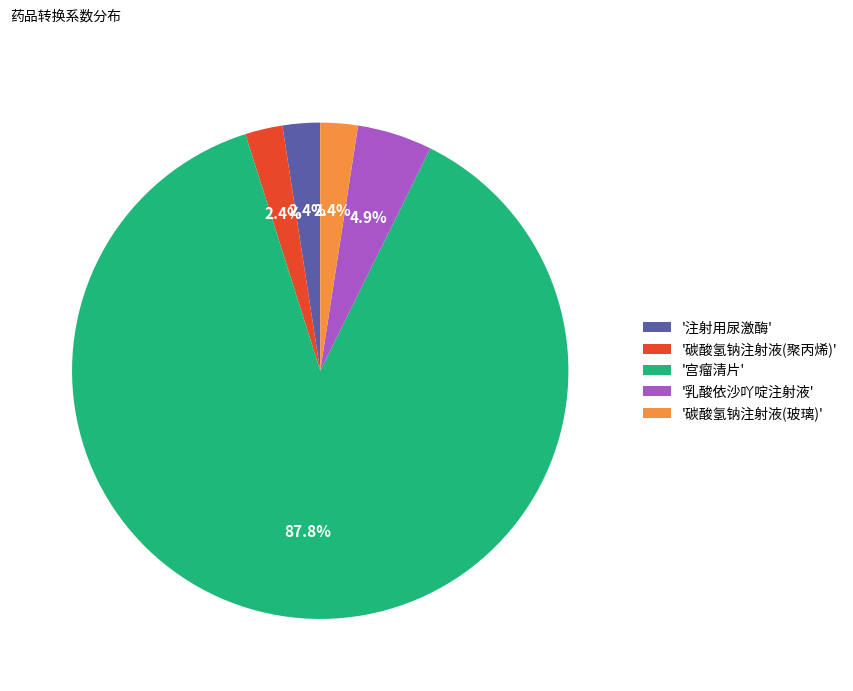

What is the largest slice in the pie chart?

'宫瘤清片'